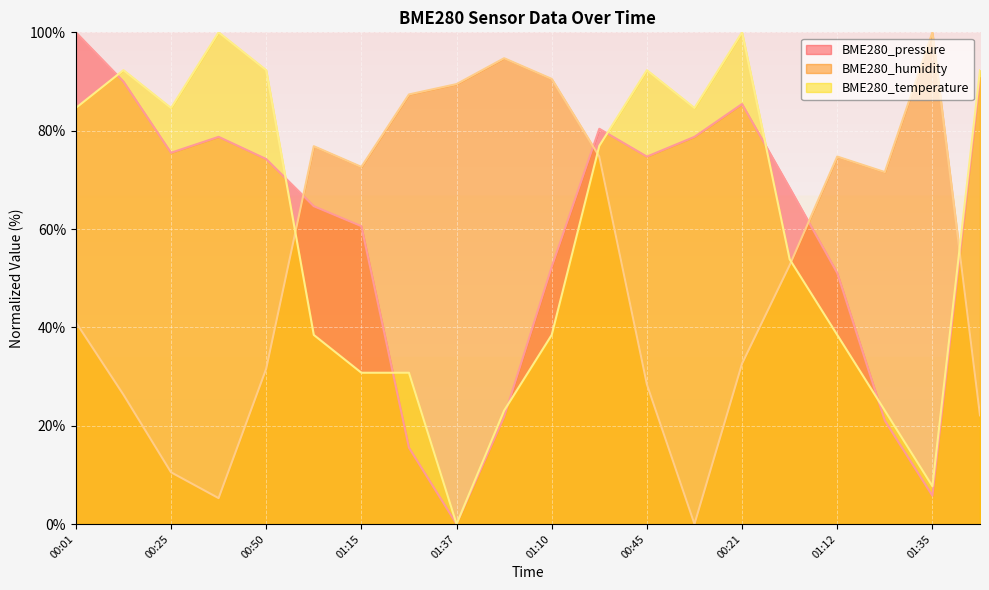

The BME280_temperature series shows 84.6 at 00:33. True or false?

True